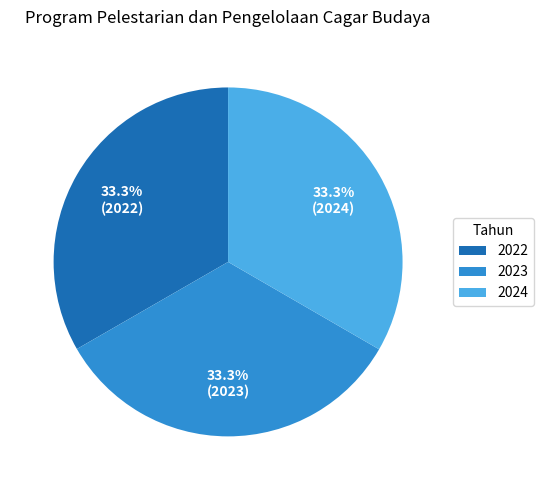

Approximately how many times larger is the value at 2022 compared to 2024?

1.0